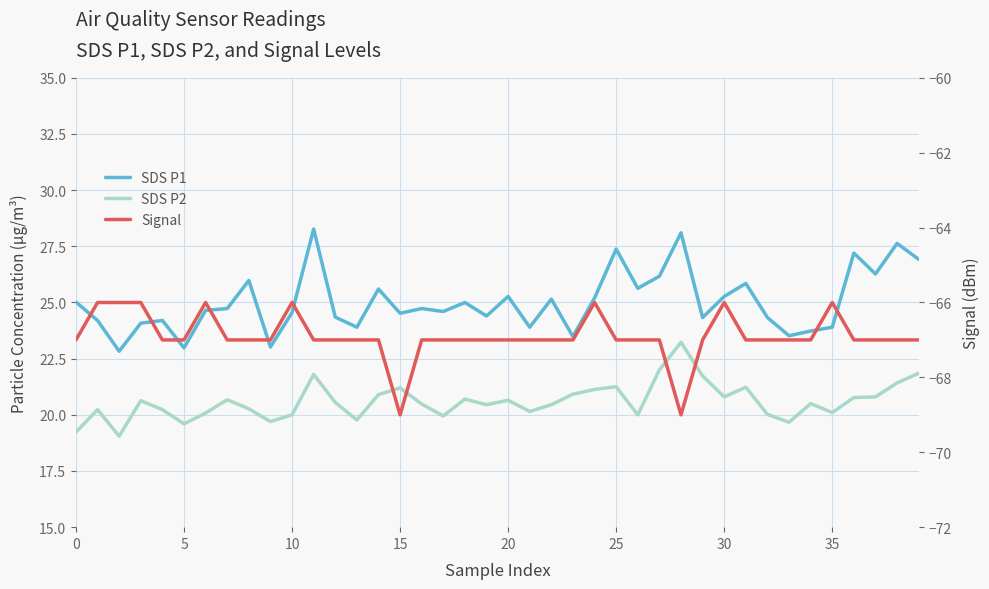

Count the number of categories in the chart.

40